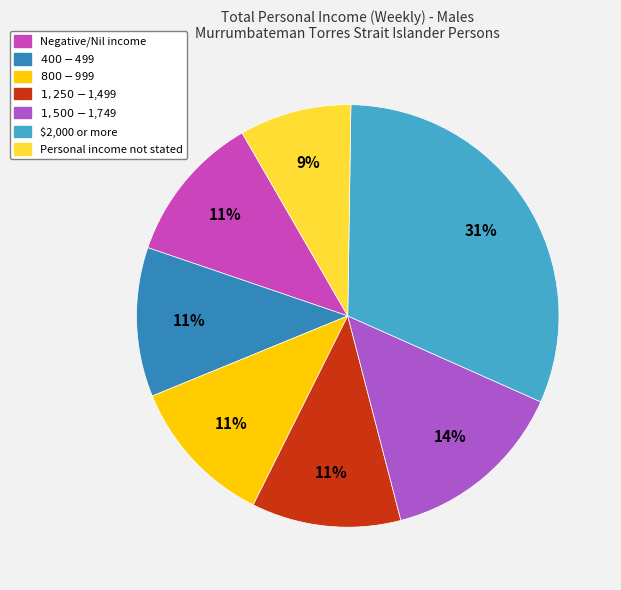

Does any single category account for the majority?

No